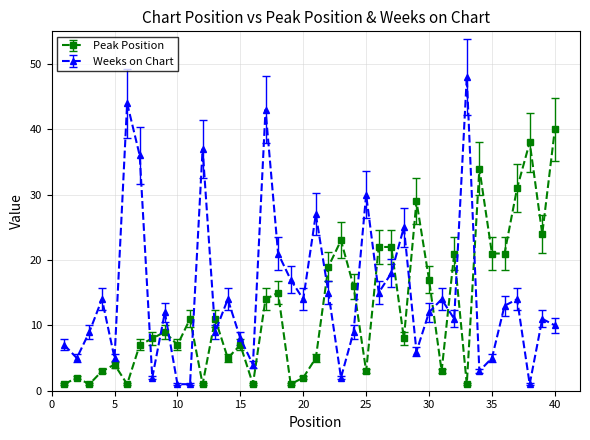

What is the difference between the second highest and second lowest values in the Peak Position series?

37